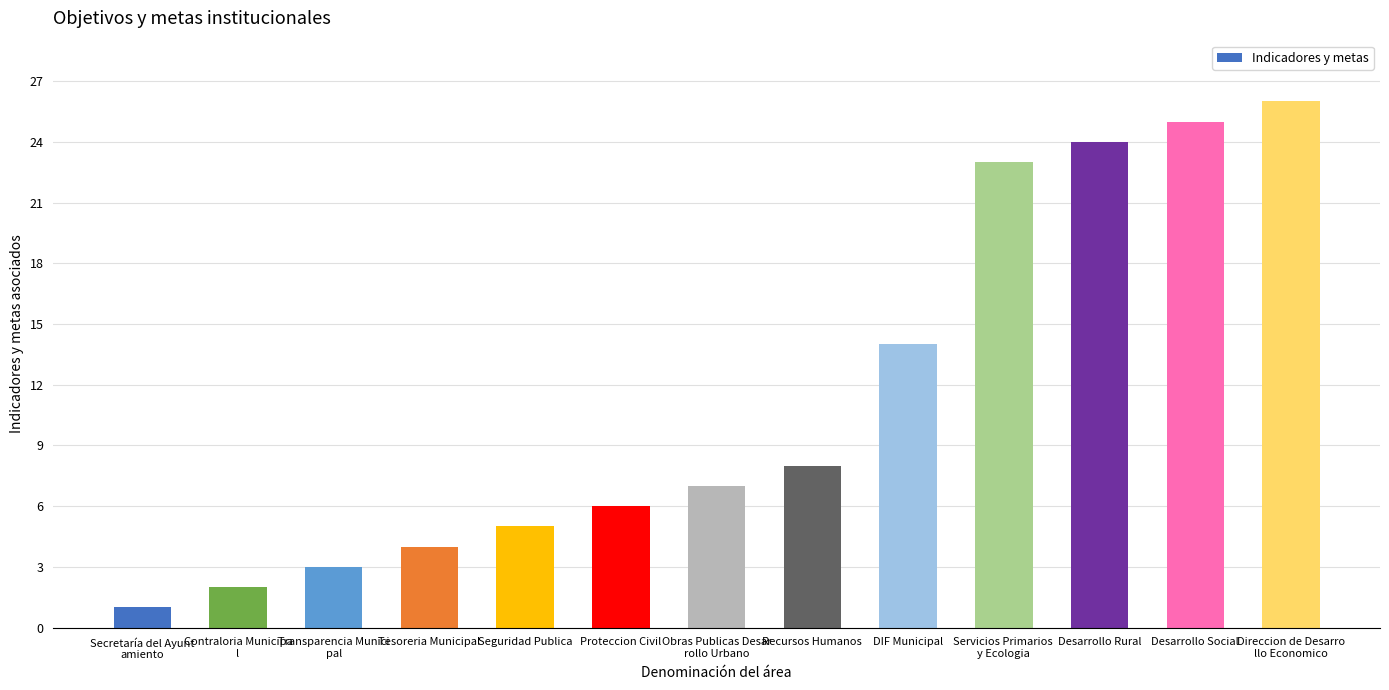

What is the minimum value shown in the chart?

1